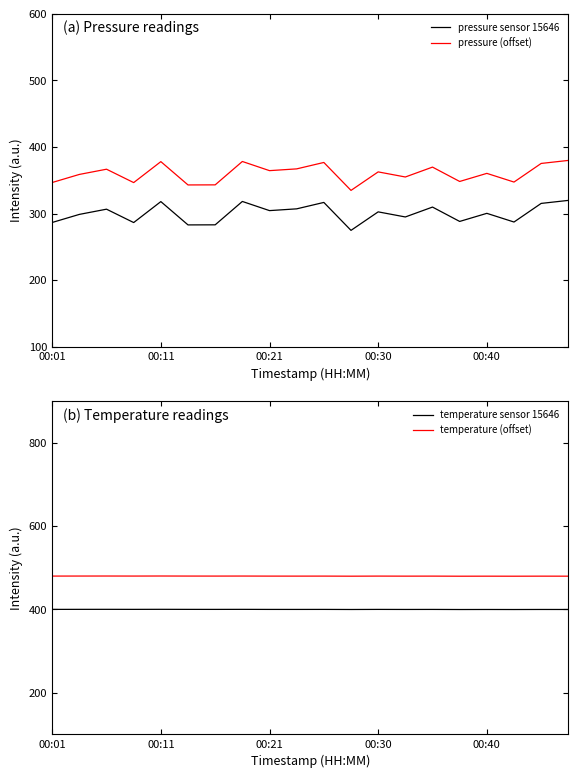

At which category is the sum across all series the highest?

19